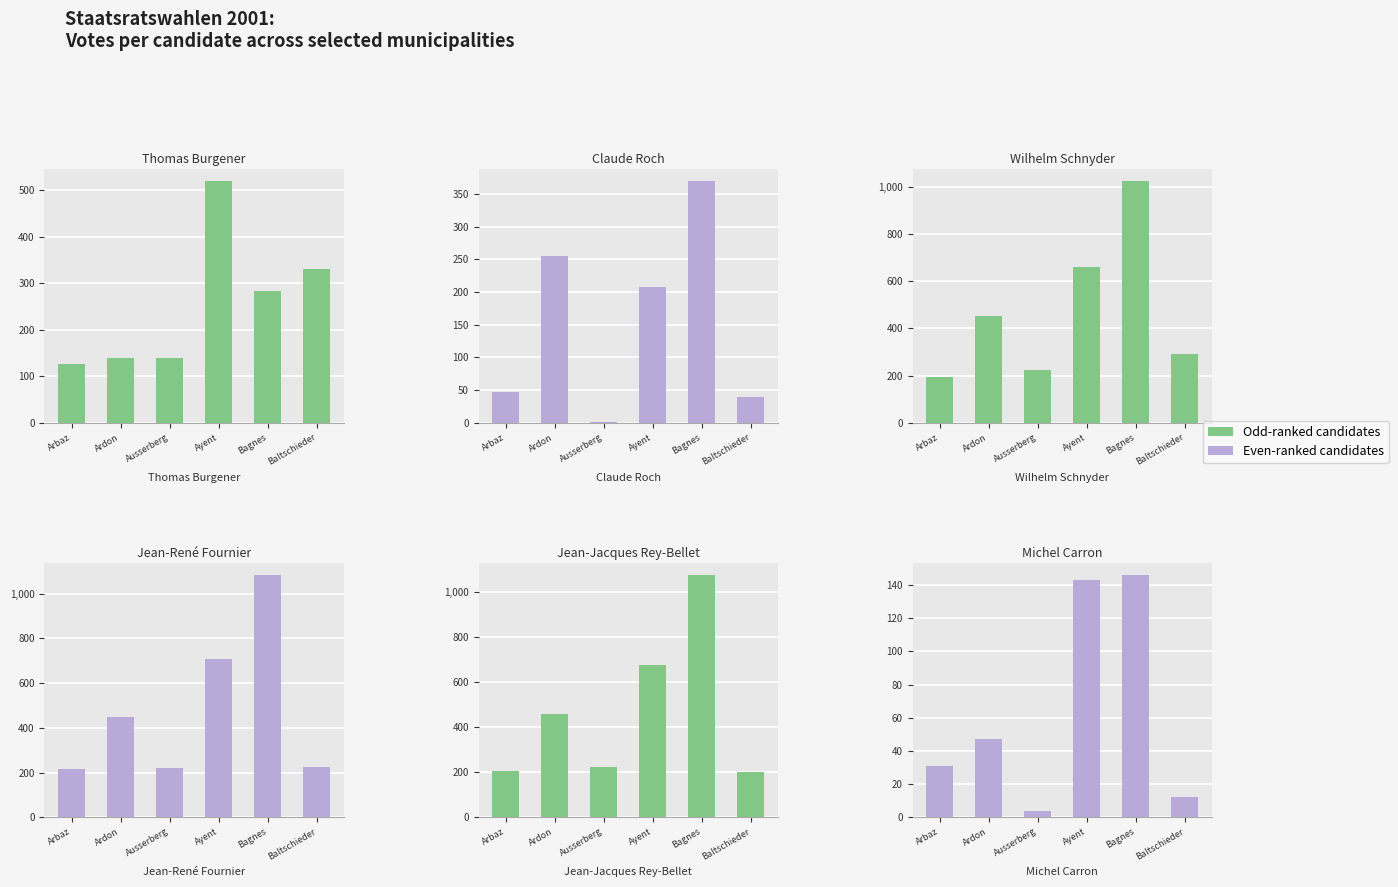

What is the maximum value for 3. Wilhelm Schnyder?

1025